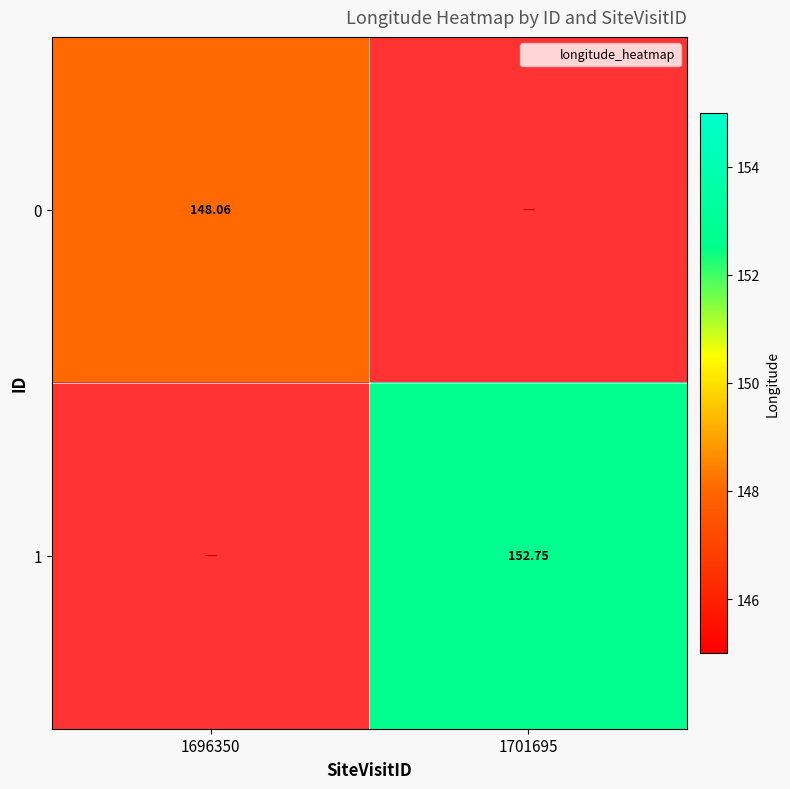

Is the value of 0 at 1696350 greater than the value of 1 at 1701695?

No